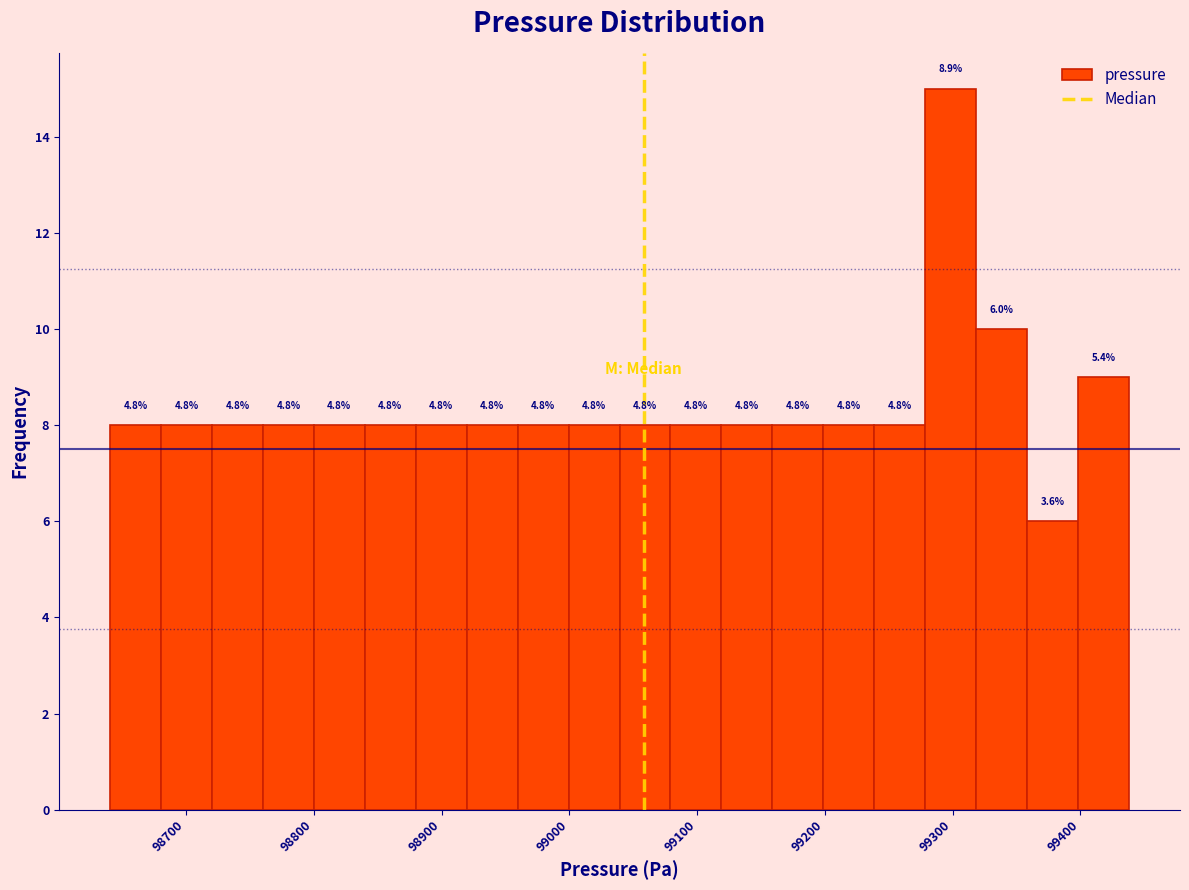

Read against the x-axis, roughly where is the centre of the tallest bar?

99300